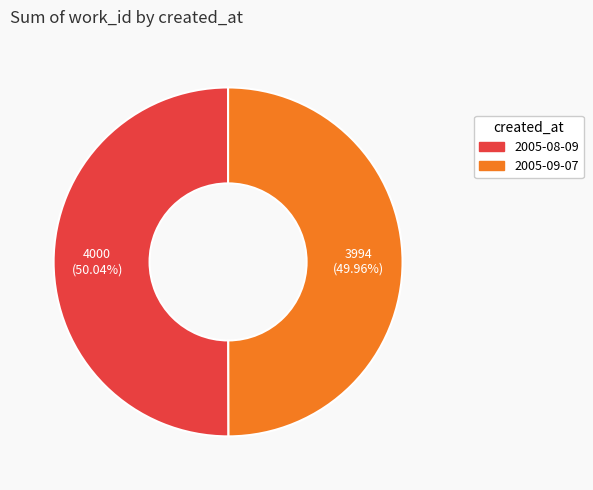

To the nearest percent, what portion does 2005-08-09 represent?

50%